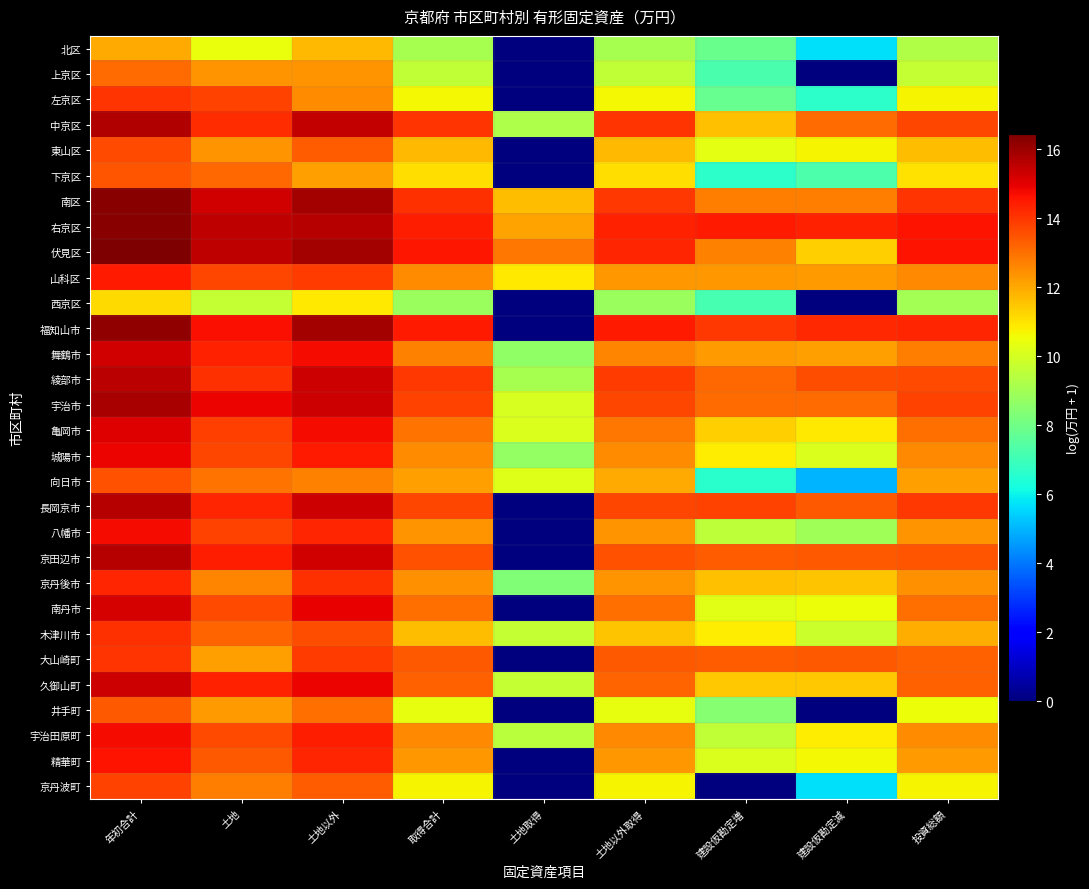

Reading right to left, what are all the values shown in this chart?

北区: 投資総額=9.3	建設仮勘定減=5.7	建設仮勘定増=7.9	土地以外取得=9.1	土地取得=0.0	取得合計=9.1	土地以外=11.7	土地=10.5	年初合計=12.0
上京区: 投資総額=9.7	建設仮勘定減=0.0	建設仮勘定増=7.2	土地以外取得=9.6	土地取得=0.0	取得合計=9.6	土地以外=12.3	土地=12.4	年初合計=13.1
左京区: 投資総額=10.7	建設仮勘定減=6.6	建設仮勘定増=7.8	土地以外取得=10.7	土地取得=0.0	取得合計=10.7	土地以外=12.5	土地=13.8	年初合計=14.0
中京区: 投資総額=13.7	建設仮勘定減=13.1	建設仮勘定増=11.6	土地以外取得=14.0	土地取得=9.2	取得合計=14.1	土地以外=15.4	土地=14.2	年初合計=15.7
東山区: 投資総額=11.6	建設仮勘定減=10.7	建設仮勘定増=10.3	土地以外取得=11.8	土地取得=0.0	取得合計=11.8	土地以外=13.3	土地=12.4	年初合計=13.6
下京区: 投資総額=11.0	建設仮勘定減=7.3	建設仮勘定増=6.7	土地以外取得=11.1	土地取得=0.0	取得合計=11.1	土地以外=12.2	土地=13.1	年初合計=13.5
南区: 投資総額=14.1	建設仮勘定減=12.8	建設仮勘定増=12.7	土地以外取得=14.0	土地取得=11.7	取得合計=14.1	土地以外=15.9	土地=15.3	年初合計=16.3
右京区: 投資総額=14.6	建設仮勘定減=14.3	建設仮勘定増=14.5	土地以外取得=14.3	土地取得=12.1	取得合計=14.4	土地以外=15.7	土地=15.5	年初合計=16.3
伏見区: 投資総額=14.6	建設仮勘定減=11.3	建設仮勘定増=12.7	土地以外取得=14.3	土地取得=12.9	取得合計=14.5	土地以外=15.9	土地=15.5	年初合計=16.4
山科区: 投資総額=12.5	建設仮勘定減=12.2	建設仮勘定増=12.3	土地以外取得=12.3	土地取得=10.9	取得合計=12.5	土地以外=13.9	土地=13.7	年初合計=14.5
西京区: 投資総額=9.0	建設仮勘定減=0.0	建設仮勘定増=7.1	土地以外取得=8.8	土地取得=0.0	取得合計=8.8	土地以外=10.9	土地=9.7	年初合計=11.2
福知山市: 投資総額=14.3	建設仮勘定減=14.2	建設仮勘定増=14.0	土地以外取得=14.5	土地取得=0.0	取得合計=14.5	土地以外=15.9	土地=14.7	年初合計=16.2
舞鶴市: 投資総額=12.7	建設仮勘定減=12.1	建設仮勘定増=12.3	土地以外取得=12.6	土地取得=8.7	取得合計=12.7	土地以外=14.8	土地=14.4	年初合計=15.3
綾部市: 投資総額=13.6	建設仮勘定減=13.6	建設仮勘定増=13.1	土地以外取得=13.9	土地取得=9.1	取得合計=13.9	土地以外=15.3	土地=14.1	年初合計=15.6
宇治市: 投資総額=13.8	建設仮勘定減=13.1	建設仮勘定増=13.1	土地以外取得=13.7	土地取得=10.0	取得合計=13.8	土地以外=15.3	土地=14.9	年初合計=15.8
亀岡市: 投資総額=13.0	建設仮勘定減=10.9	建設仮勘定増=11.4	土地以外取得=12.9	土地取得=10.1	取得合計=12.9	土地以外=14.7	土地=13.8	年初合計=15.1
城陽市: 投資総額=12.6	建設仮勘定減=10.1	建設仮勘定増=10.8	土地以外取得=12.5	土地取得=8.7	取得合計=12.5	土地以外=14.5	土地=13.7	年初合計=14.9
向日市: 投資総額=12.1	建設仮勘定減=5.0	建設仮勘定増=6.6	土地以外取得=12.0	土地取得=10.2	取得合計=12.1	土地以外=12.7	土地=12.9	年初合計=13.5
長岡京市: 投資総額=14.0	建設仮勘定減=13.4	建設仮勘定増=13.8	土地以外取得=13.7	土地取得=0.0	取得合計=13.7	土地以外=15.3	土地=14.3	年初合計=15.6
八幡市: 投資総額=12.4	建設仮勘定減=9.0	建設仮勘定増=9.5	土地以外取得=12.4	土地取得=0.0	取得合計=12.4	土地以外=14.3	土地=13.8	年初合計=14.7
京田辺市: 投資総額=13.5	建設仮勘定減=13.4	建設仮勘定増=13.3	土地以外取得=13.6	土地取得=0.0	取得合計=13.6	土地以外=15.2	土地=14.4	年初合計=15.6
京丹後市: 投資総額=12.4	建設仮勘定減=11.5	建設仮勘定増=11.6	土地以外取得=12.4	土地取得=8.3	取得合計=12.4	土地以外=14.1	土地=12.6	年初合計=14.3
南丹市: 投資総額=13.0	建設仮勘定減=10.5	建設仮勘定増=10.3	土地以外取得=13.0	土地取得=0.0	取得合計=13.0	土地以外=14.9	土地=13.6	年初合計=15.2
木津川市: 投資総額=11.9	建設仮勘定減=9.8	建設仮勘定増=10.8	土地以外取得=11.5	土地取得=9.7	取得合計=11.7	土地以外=13.6	土地=13.2	年初合計=14.1
大山崎町: 投資総額=13.3	建設仮勘定減=13.4	建設仮勘定増=13.3	土地以外取得=13.4	土地取得=0.0	取得合計=13.4	土地以外=13.9	土地=12.1	年初合計=14.1
久御山町: 投資総額=13.3	建設仮勘定減=11.5	建設仮勘定増=11.5	土地以外取得=13.2	土地取得=9.7	取得合計=13.3	土地以外=14.9	土地=14.4	年初合計=15.3
井手町: 投資総額=10.5	建設仮勘定減=0.0	建設仮勘定増=8.5	土地以外取得=10.4	土地取得=0.0	取得合計=10.4	土地以外=13.0	土地=12.2	年初合計=13.4
宇治田原町: 投資総額=12.5	建設仮勘定減=10.8	建設仮勘定増=9.6	土地以外取得=12.5	土地取得=9.4	取得合計=12.6	土地以外=14.4	土地=13.6	年初合計=14.8
精華町: 投資総額=12.2	建設仮勘定減=10.6	建設仮勘定増=10.1	土地以外取得=12.3	土地取得=0.0	取得合計=12.3	土地以外=14.3	土地=13.4	年初合計=14.6
京丹波町: 投資総額=10.7	建設仮勘定減=5.7	建設仮勘定増=0.0	土地以外取得=10.7	土地取得=0.0	取得合計=10.7	土地以外=13.3	土地=12.7	年初合計=13.8